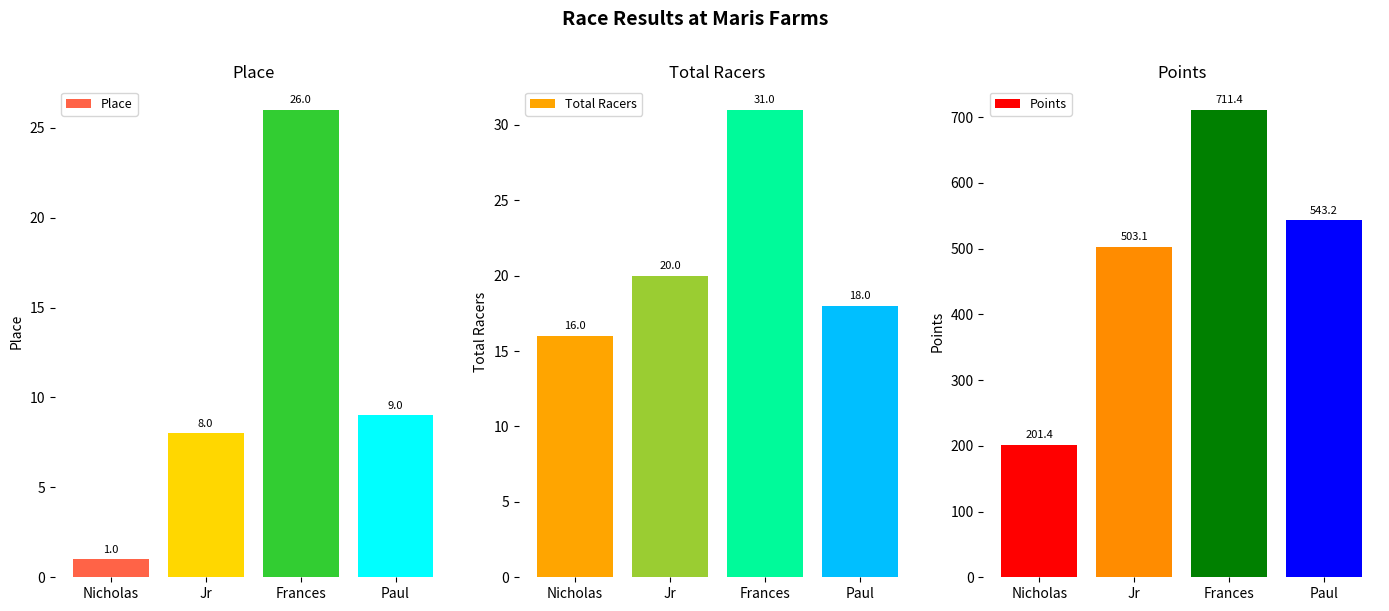

What are all the series names shown in the legend?

Place, Total Racers, Points